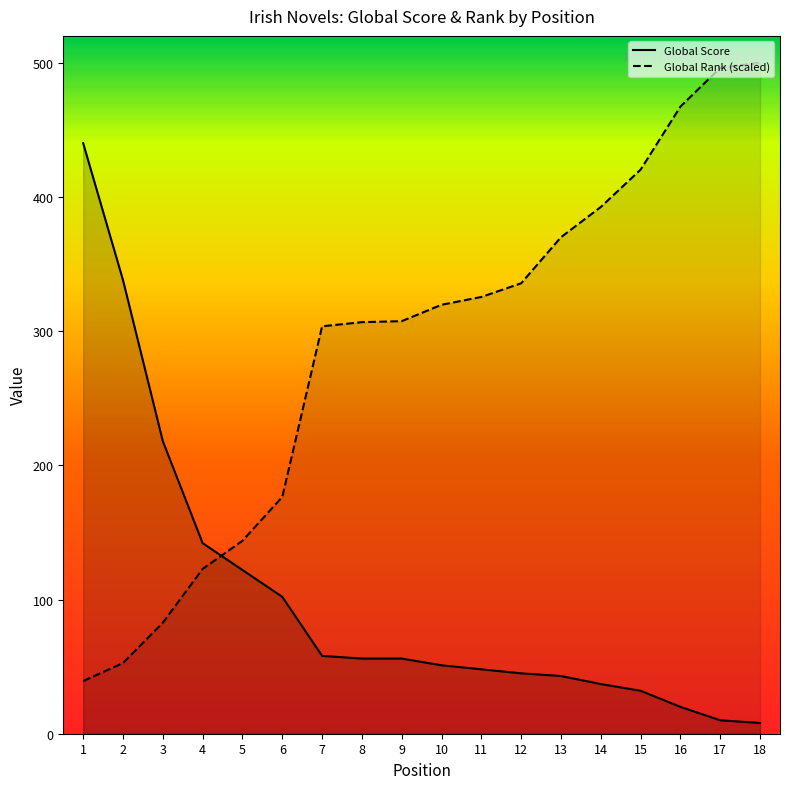

What is the total value across all series at 5?

265.8